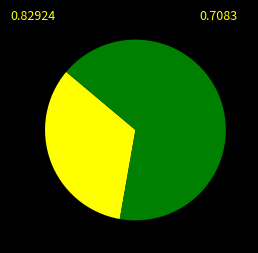

Is there any slice that represents more than half of the pie?

Yes